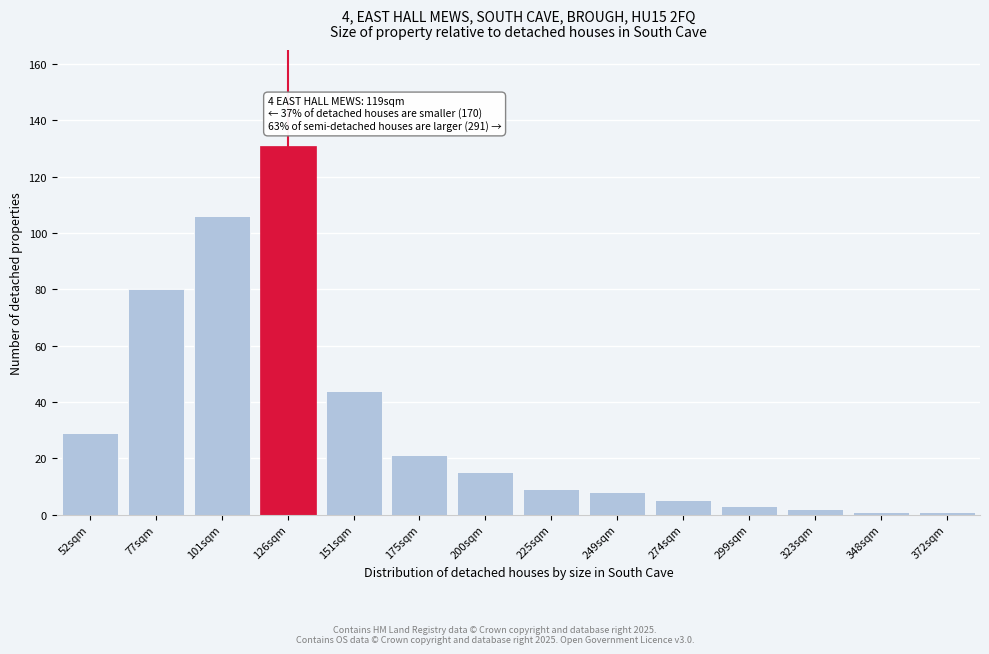

Reading left to right, transcribe all the data shown in this chart.

52sqm=29	77sqm=80	101sqm=106	126sqm=131	151sqm=44	175sqm=21	200sqm=15	225sqm=9	249sqm=8	274sqm=5	299sqm=3	323sqm=2	348sqm=1	372sqm=1